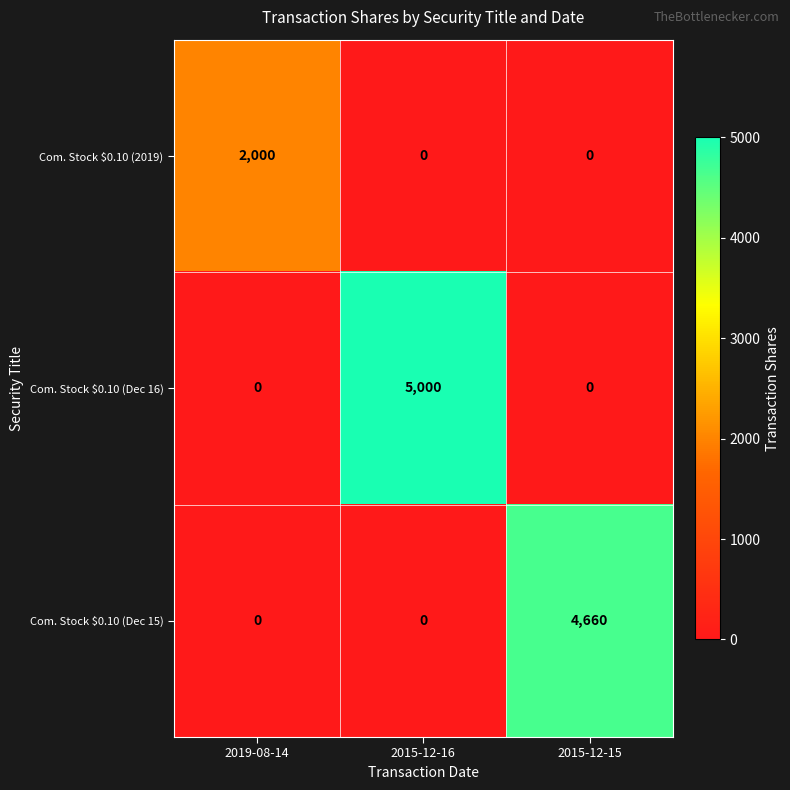

How many positive values does the Com. Stock $0.10 (Dec 16) series have?

1